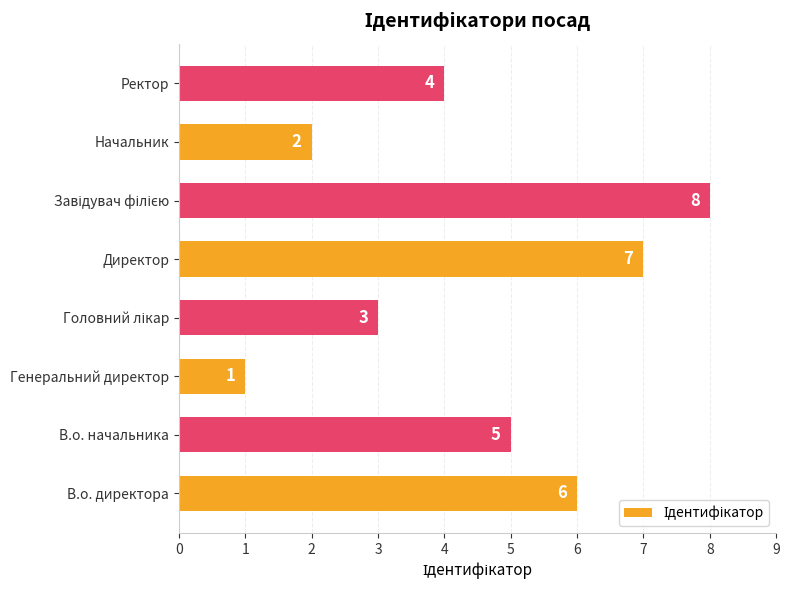

What is the maximum value shown in the chart?

8